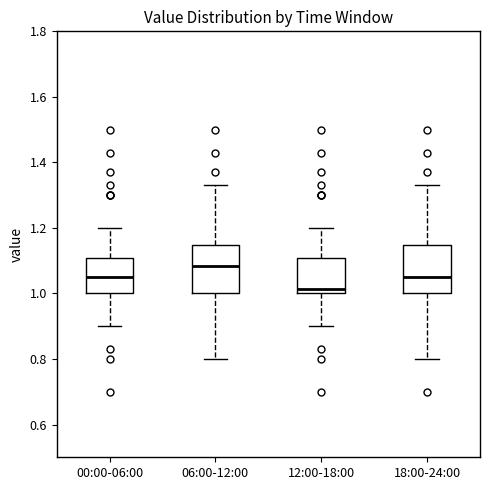

Where is the lower edge of the box for 00:00-06:00 on the y-axis? The values are not printed on the chart, so give them approximately, as read against the axis.

1.00